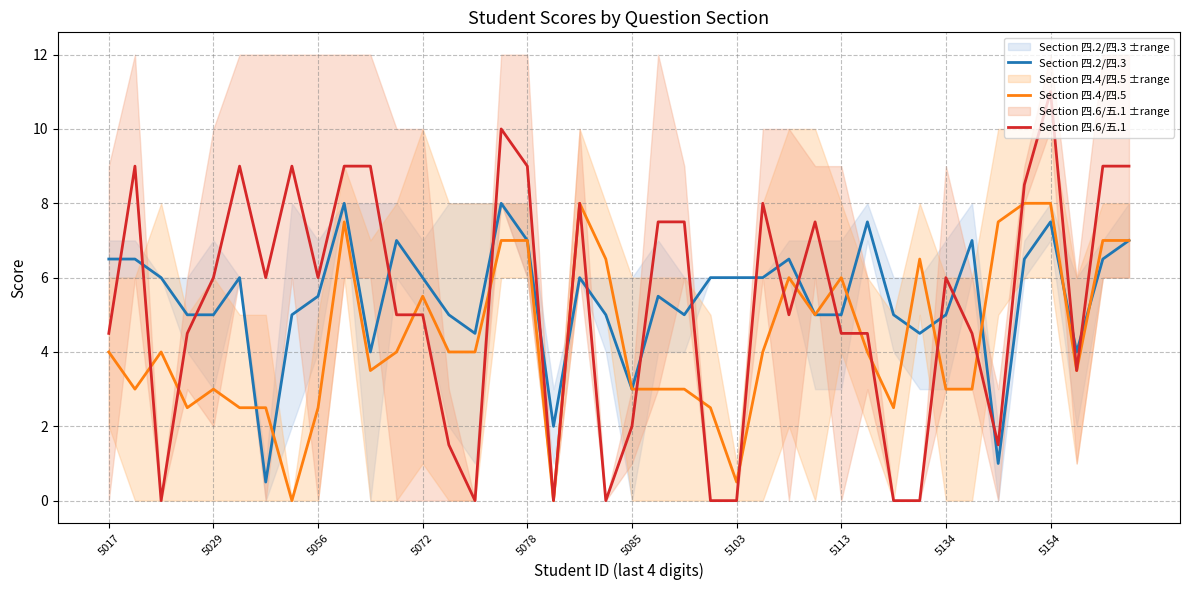

What is the highest value of the Section 四.2/四.3 series?

8.0